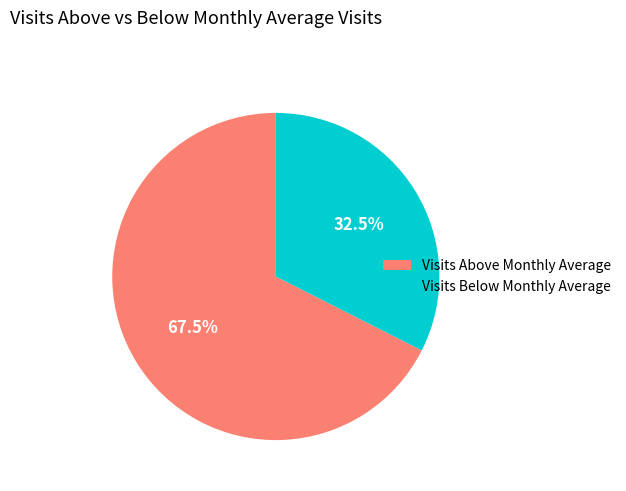

Rank the categories by value from lowest to highest.

Visits Below Monthly Average, Visits Above Monthly Average